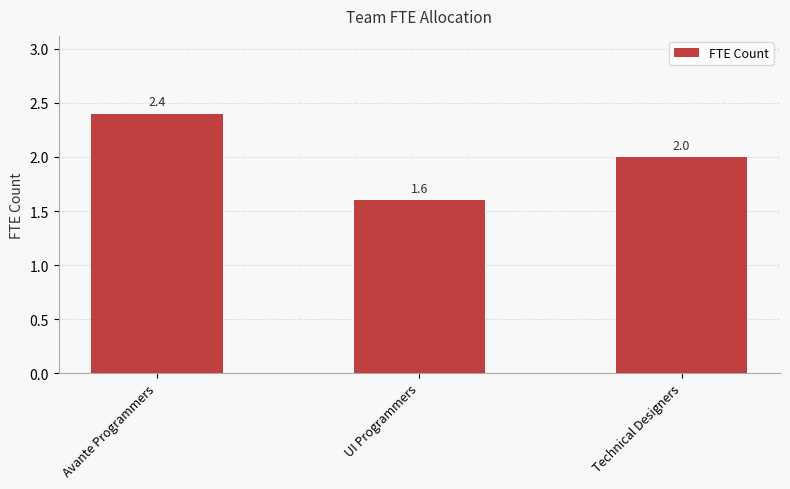

What is the approximate value at Technical Designers?

2.0